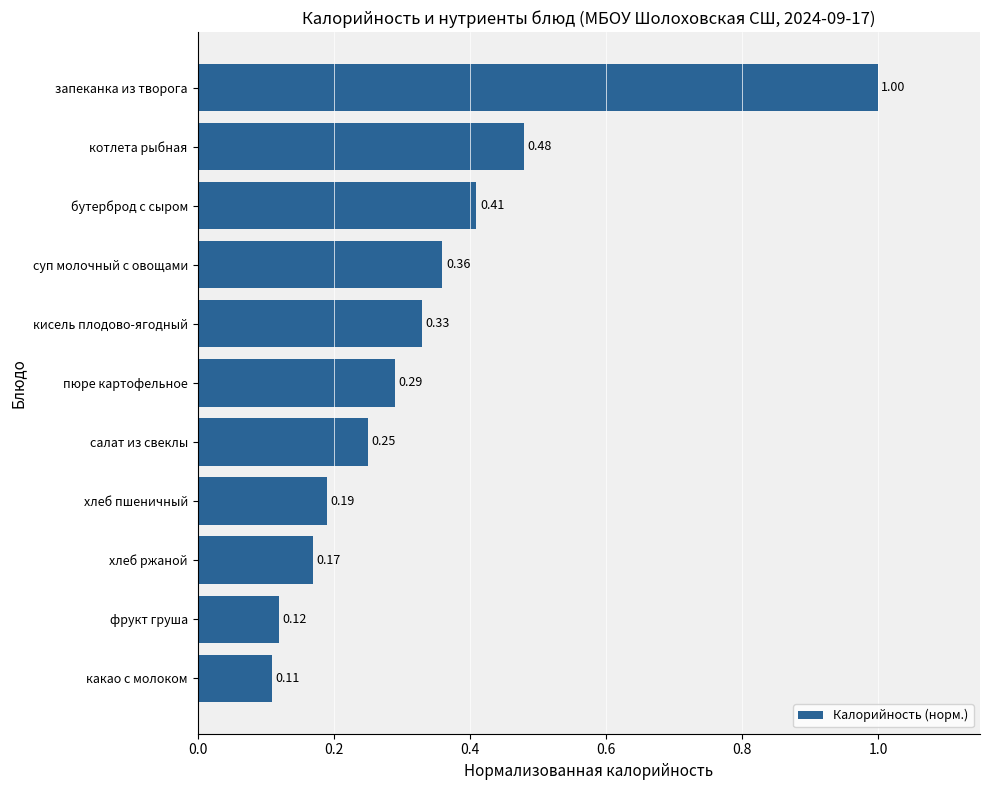

Where is the data nearest to the value 0?

какао с молоком